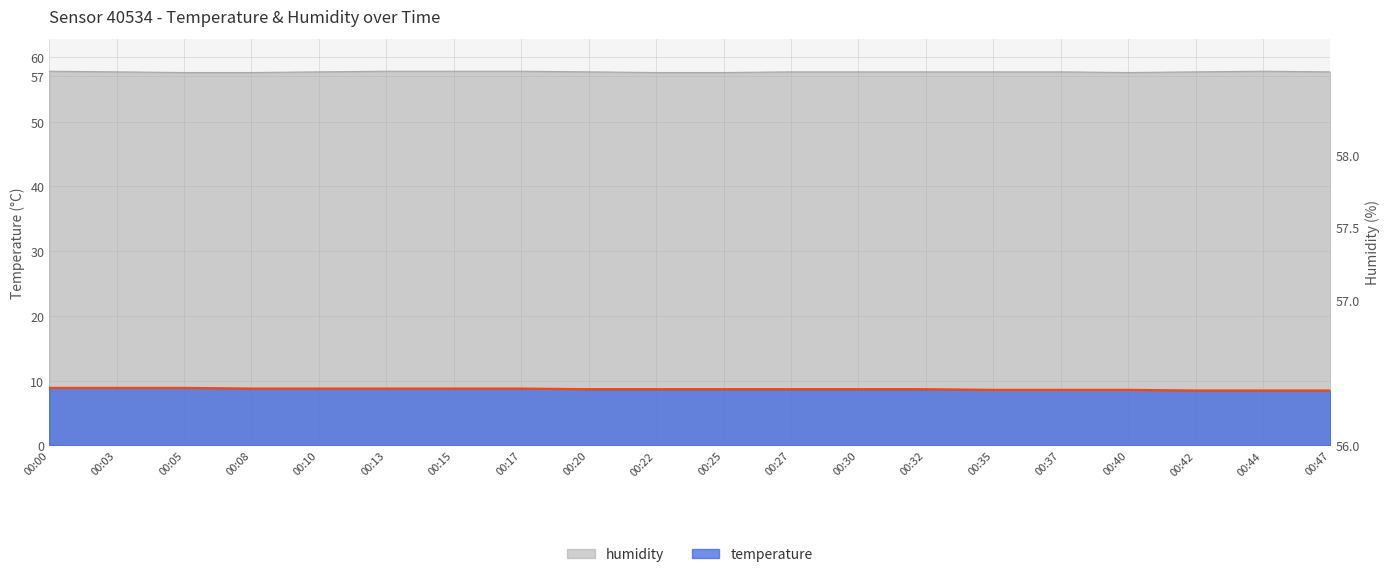

At which label does humidity reach its minimum?

00:05